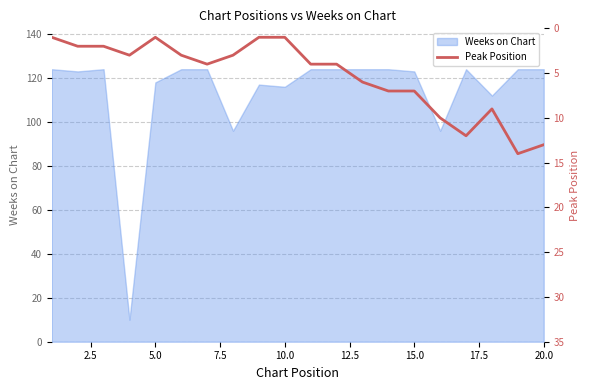

What is the lowest value of the Weeks on Chart series?

10